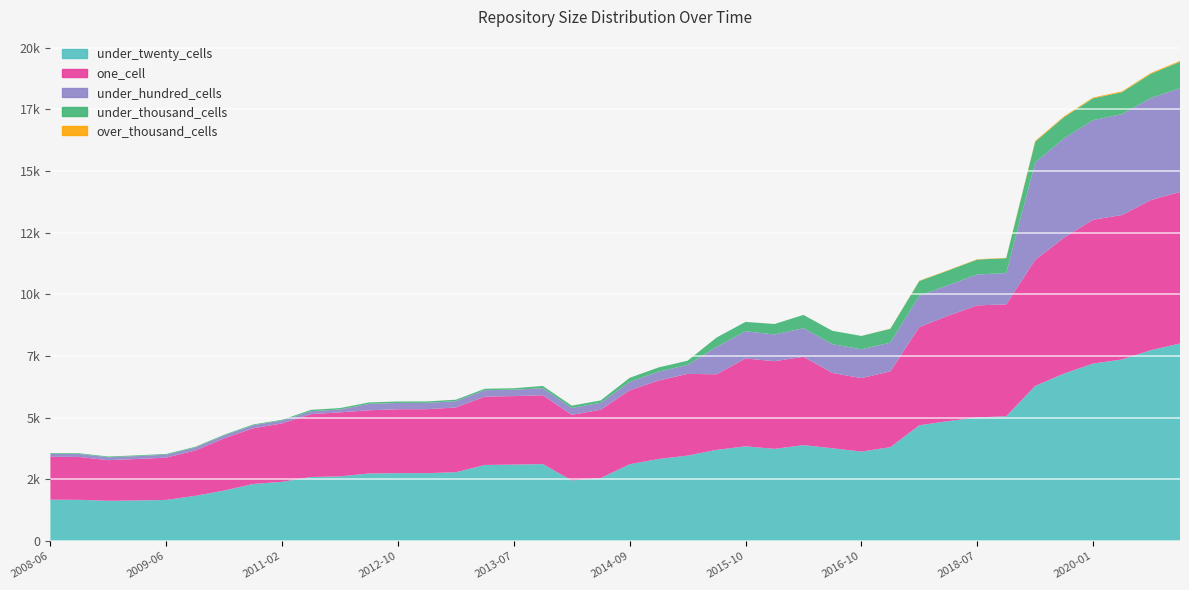

Reading right to left, what are all the values shown in this chart?

over_thousand_cells: 2020-10-01=37	2020-07-01=37	2020-04-01=34	2020-01-01=34	2019-10-09=34	2019-04-06=34	2018-09-28=15	2018-07-11=15	2018-04-09=15	2017-12-22=15	2016-12-27=11	2016-10-07=0	2016-07-04=0	2016-04-05=0	2016-01-04=0	2015-10-01=0	2015-07-03=0	2015-04-09=0	2015-01-19=0	2014-09-08=0	2014-03-28=0	2013-12-20=0	2013-09-10=0	2013-07-09=0	2013-05-21=0	2013-02-20=0	2012-12-11=0	2012-10-31=0	2012-07-13=0	2012-03-26=0	2011-09-05=0	2011-02-21=0	2010-11-17=0	2010-07-26=0	2009-12-16=0	2009-06-17=0	2009-04-06=0	2008-12-17=0	2008-10-10=0	2008-06-27=0
under_thousand_cells: 2020-10-01=1067	2020-07-01=977	2020-04-01=891	2020-01-01=882	2019-10-09=858	2019-04-06=837	2018-09-28=604	2018-07-11=603	2018-04-09=595	2017-12-22=596	2016-12-27=559	2016-10-07=543	2016-07-04=542	2016-04-05=539	2016-01-04=425	2015-10-01=379	2015-07-03=379	2015-04-09=171	2015-01-19=171	2014-09-08=167	2014-03-28=95	2013-12-20=95	2013-09-10=95	2013-07-09=58	2013-05-21=58	2013-02-20=58	2012-12-11=58	2012-10-31=58	2012-07-13=59	2012-03-26=56	2011-09-05=56	2011-02-21=30	2010-11-17=30	2010-07-26=30	2009-12-16=30	2009-06-17=30	2009-04-06=30	2008-12-17=30	2008-10-10=30	2008-06-27=30
under_hundred_cells: 2020-10-01=4209	2020-07-01=4137	2020-04-01=4088	2020-01-01=4040	2019-10-09=4027	2019-04-06=3950	2018-09-28=1268	2018-07-11=1254	2018-04-09=1238	2017-12-22=1267	2016-12-27=1167	2016-10-07=1167	2016-07-04=1165	2016-04-05=1158	2016-01-04=1082	2015-10-01=1105	2015-07-03=1111	2015-04-09=364	2015-01-19=359	2014-09-08=341	2014-03-28=282	2013-12-20=276	2013-09-10=282	2013-07-09=260	2013-05-21=260	2013-02-20=257	2012-12-11=257	2012-10-31=257	2012-07-13=259	2012-03-26=119	2011-09-05=117	2011-02-21=116	2010-11-17=124	2010-07-26=118	2009-12-16=118	2009-06-17=118	2009-04-06=118	2008-12-17=118	2008-10-10=119	2008-06-27=119
one_cell: 2020-10-01=6142	2020-07-01=6087	2020-04-01=5855	2020-01-01=5828	2019-10-09=5510	2019-04-06=5110	2018-09-28=4535	2018-07-11=4541	2018-04-09=4273	2017-12-22=3982	2016-12-27=3071	2016-10-07=2978	2016-07-04=3053	2016-04-05=3582	2016-01-04=3554	2015-10-01=3560	2015-07-03=3063	2015-04-09=3311	2015-01-19=3181	2014-09-08=2995	2014-03-28=2771	2013-12-20=2660	2013-09-10=2790	2013-07-09=2777	2013-05-21=2771	2013-02-20=2624	2012-12-11=2592	2012-10-31=2589	2012-07-13=2562	2012-03-26=2593	2011-09-05=2549	2011-02-21=2369	2010-11-17=2259	2010-07-26=2115	2009-12-16=1838	2009-06-17=1715	2009-04-06=1680	2008-12-17=1647	2008-10-10=1737	2008-06-27=1737
under_twenty_cells: 2020-10-01=8009	2020-07-01=7742	2020-04-01=7363	2020-01-01=7197	2019-10-09=6793	2019-04-06=6290	2018-09-28=5061	2018-07-11=5013	2018-04-09=4864	2017-12-22=4696	2016-12-27=3808	2016-10-07=3629	2016-07-04=3763	2016-04-05=3890	2016-01-04=3739	2015-10-01=3842	2015-07-03=3699	2015-04-09=3467	2015-01-19=3330	2014-09-08=3116	2014-03-28=2555	2013-12-20=2460	2013-09-10=3123	2013-07-09=3101	2013-05-21=3087	2013-02-20=2793	2012-12-11=2755	2012-10-31=2756	2012-07-13=2741	2012-03-26=2625	2011-09-05=2599	2011-02-21=2403	2010-11-17=2315	2010-07-26=2050	2009-12-16=1835	2009-06-17=1670	2009-04-06=1649	2008-12-17=1634	2008-10-10=1674	2008-06-27=1680